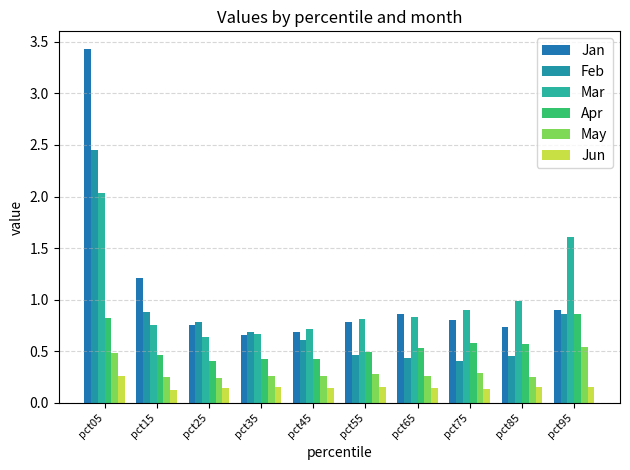

Count the Jun values in the range 0 to 1.

10